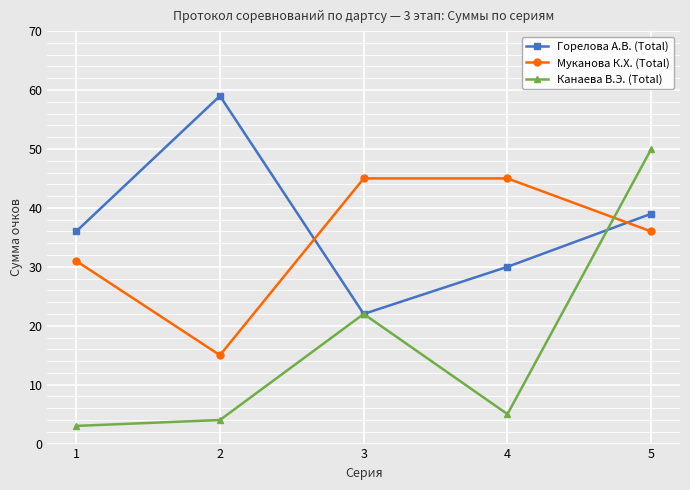

What is the difference between the highest and lowest values at 1?

33